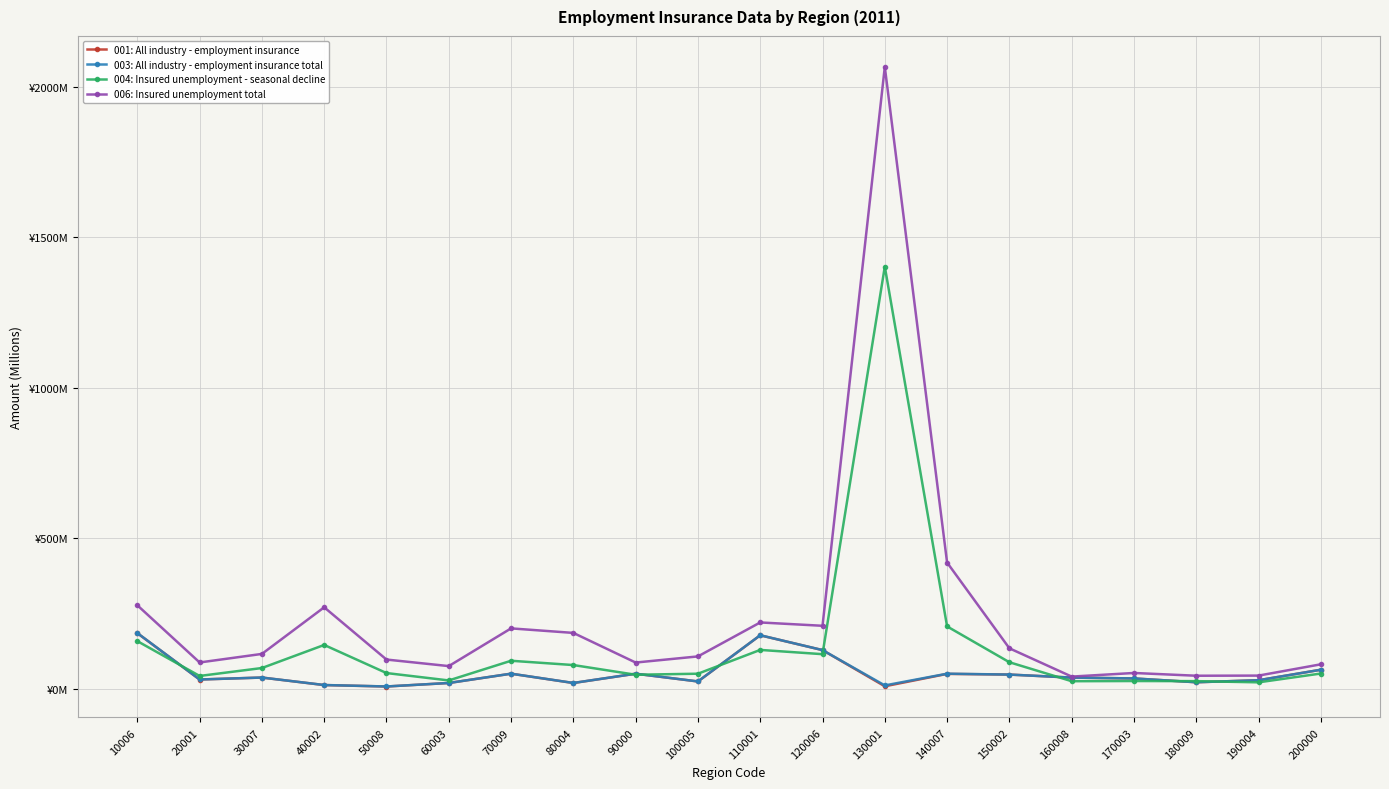

What are all the series names shown in the legend?

001: All industry - employment insurance, 003: All industry - employment insurance total, 004: Insured unemployment - seasonal decline, 006: Insured unemployment total